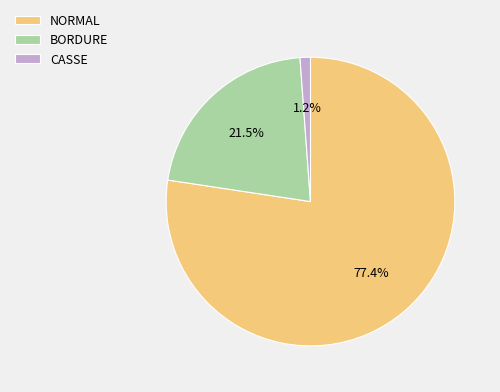

Rank the categories by value from lowest to highest.

CASSE, BORDURE, NORMAL